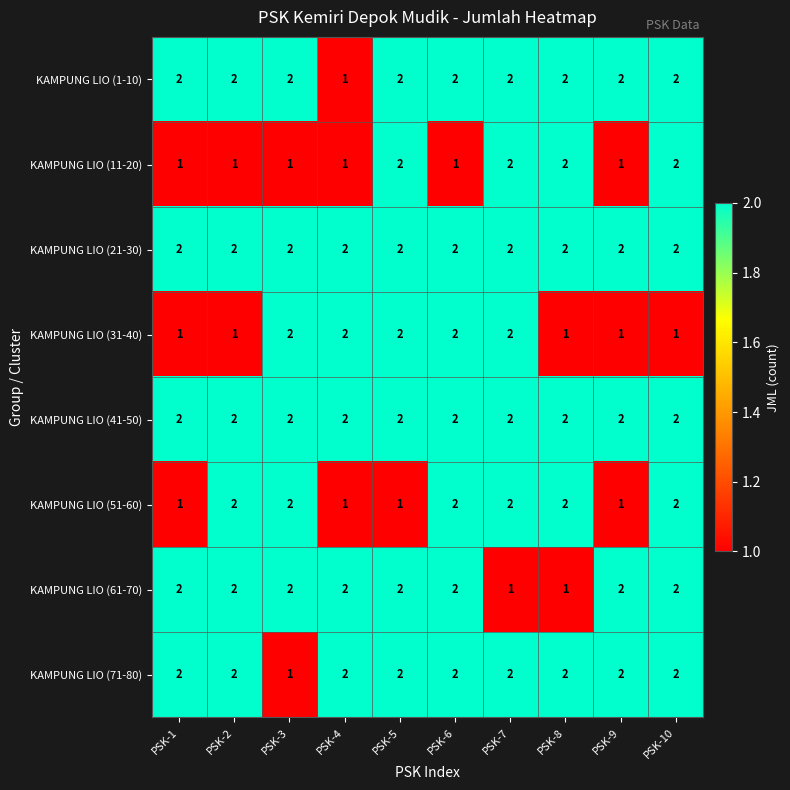

What is the difference between the highest and lowest values at PSK-5?

1